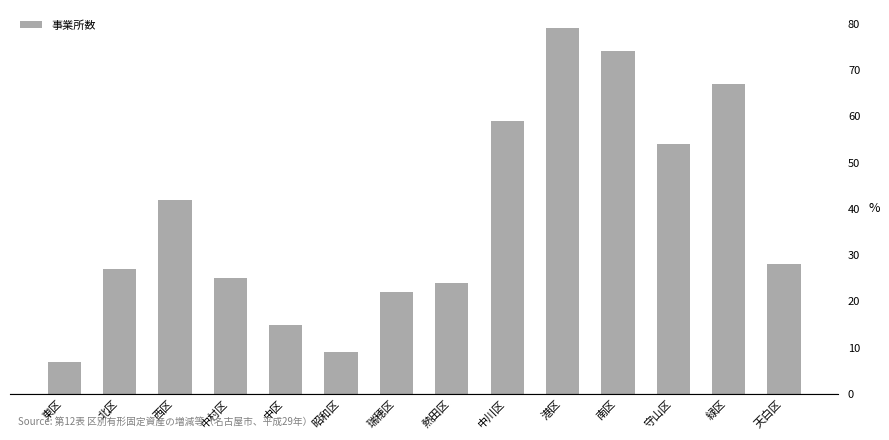

What is the greatest value displayed?

79